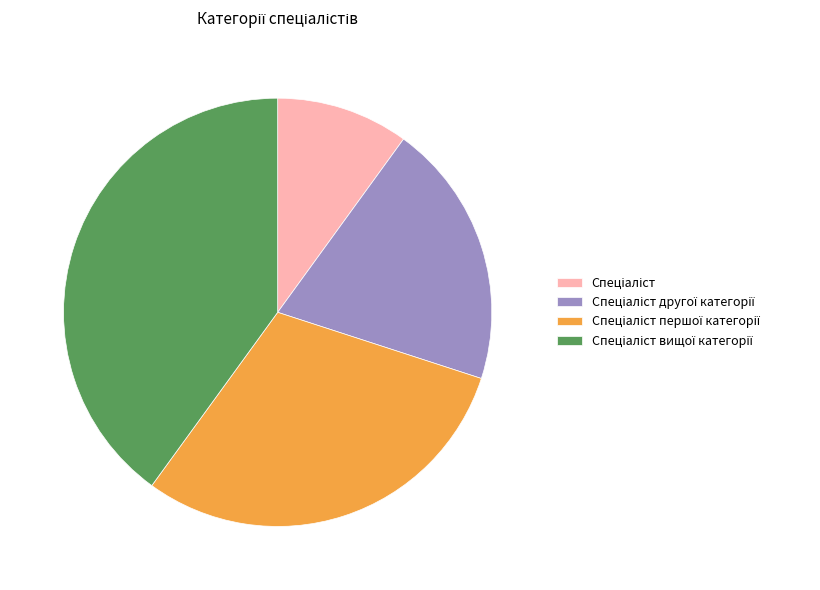

Is there a majority slice in this chart?

No